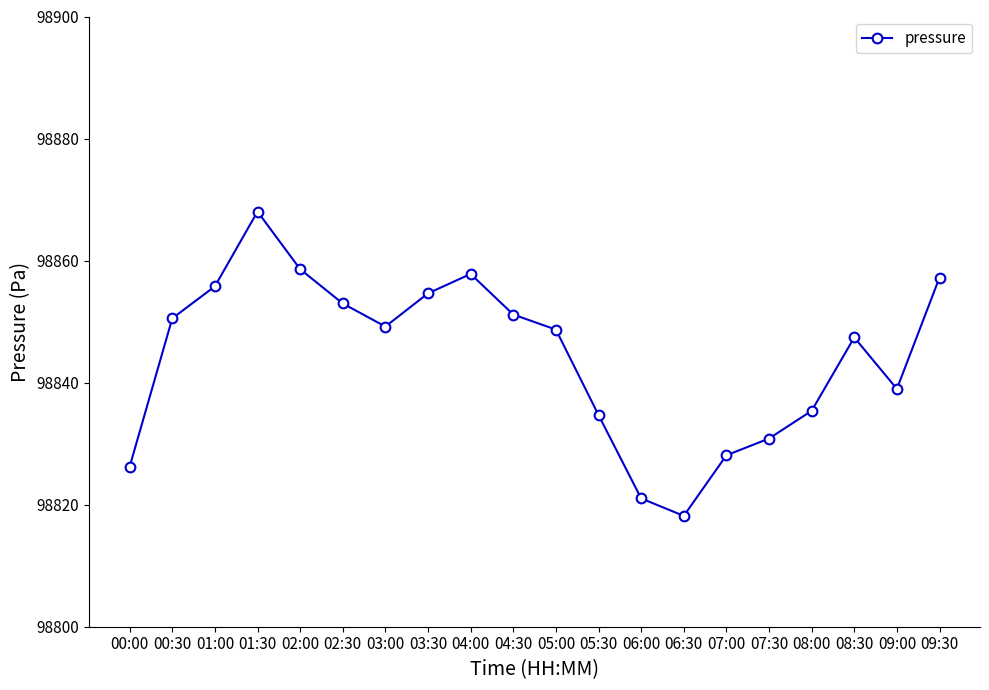

Which has a higher value, 09:00 or 03:00?

03:00